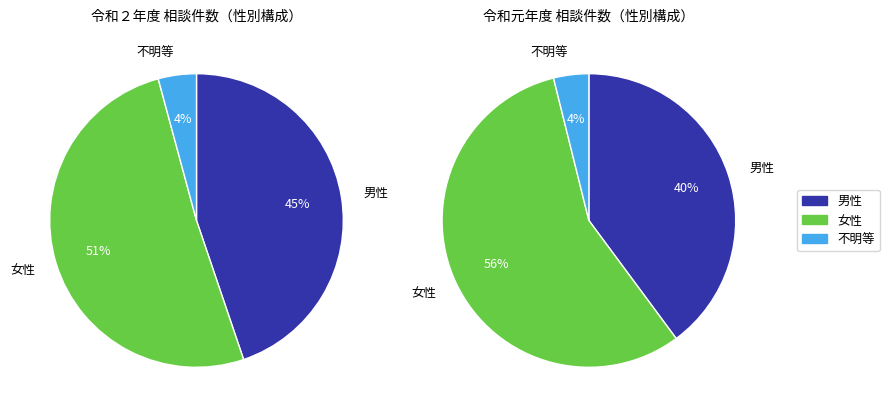

Is it true that 不明等 is 17% of the pie?

False